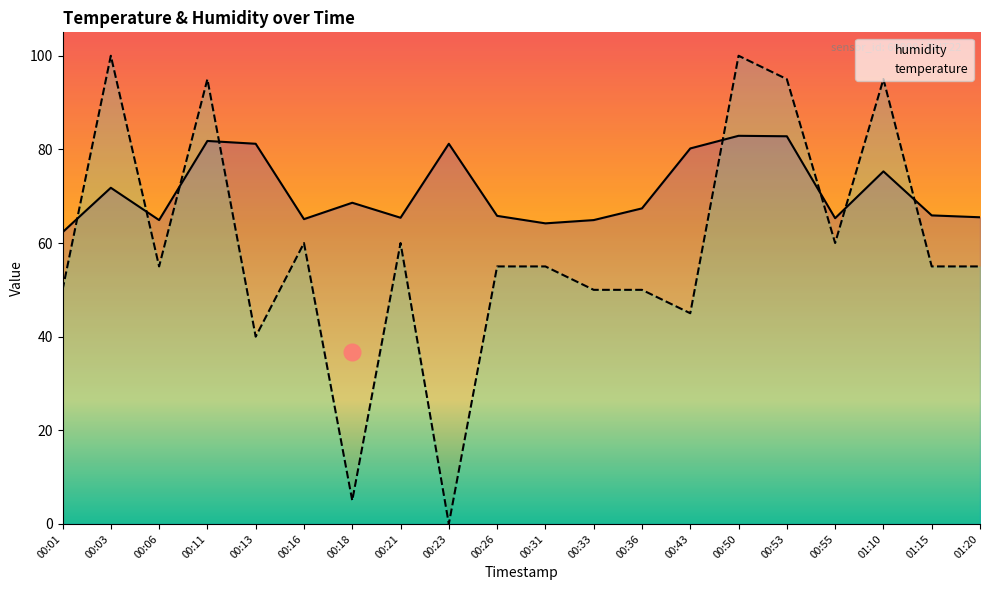

Is it true that humidity equals 82.9 at 00:50?

True